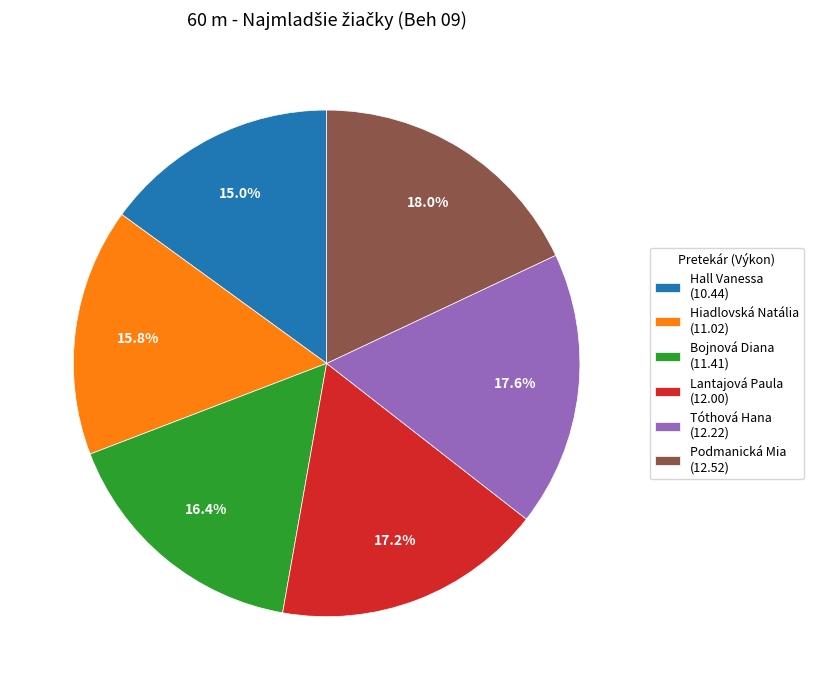

Do Hall Vanessa and Bojnová Diana together represent more than half of the pie?

No